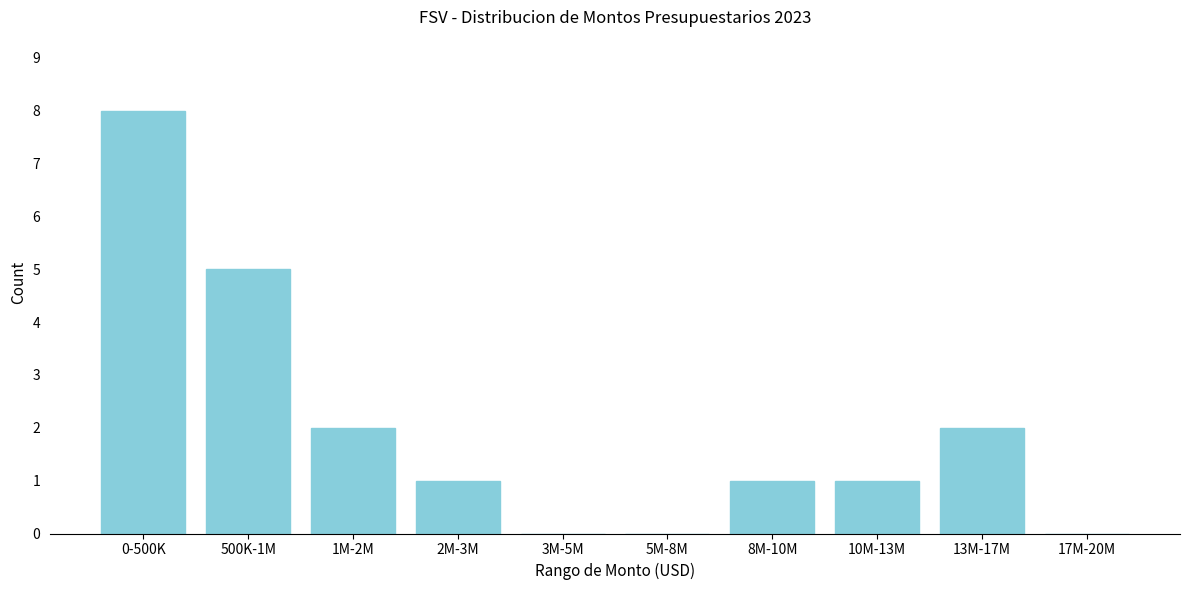

Reading right to left, extract all data points from this chart.

17M-20M=0	13M-17M=2	10M-13M=1	8M-10M=1	5M-8M=0	3M-5M=0	2M-3M=1	1M-2M=2	500K-1M=5	0-500K=8